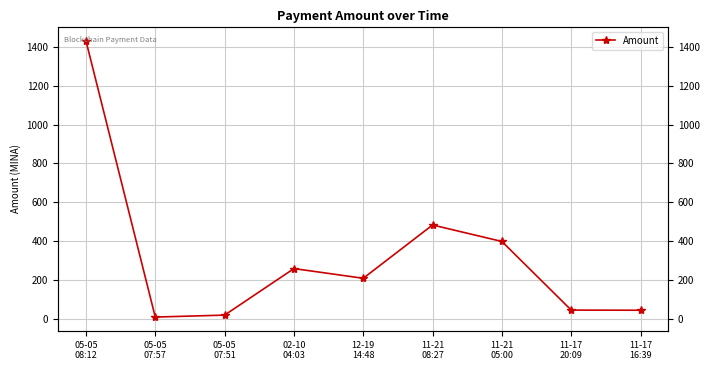

Rank the categories by value from highest to lowest.

05-05
08:12, 11-21
08:27, 11-21
05:00, 02-10
04:03, 12-19
14:48, 11-17
20:09, 11-17
16:39, 05-05
07:51, 05-05
07:57